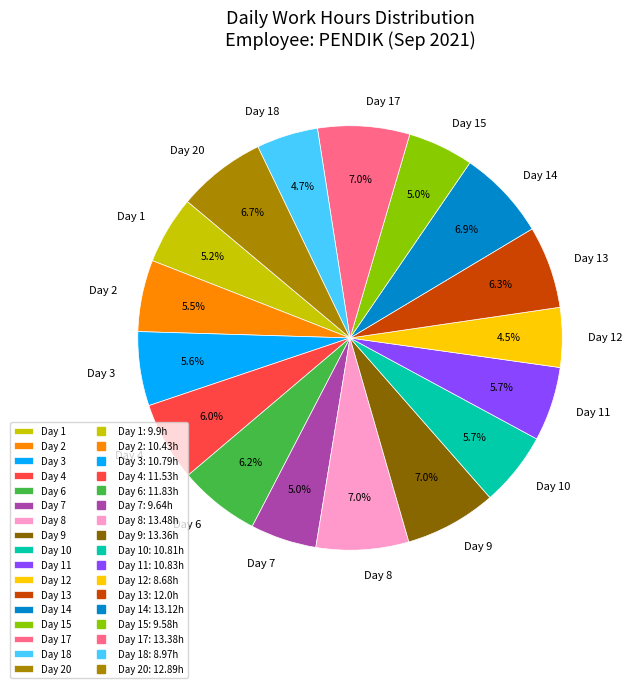

Between Day 18 and Day 8, which is larger?

Day 8